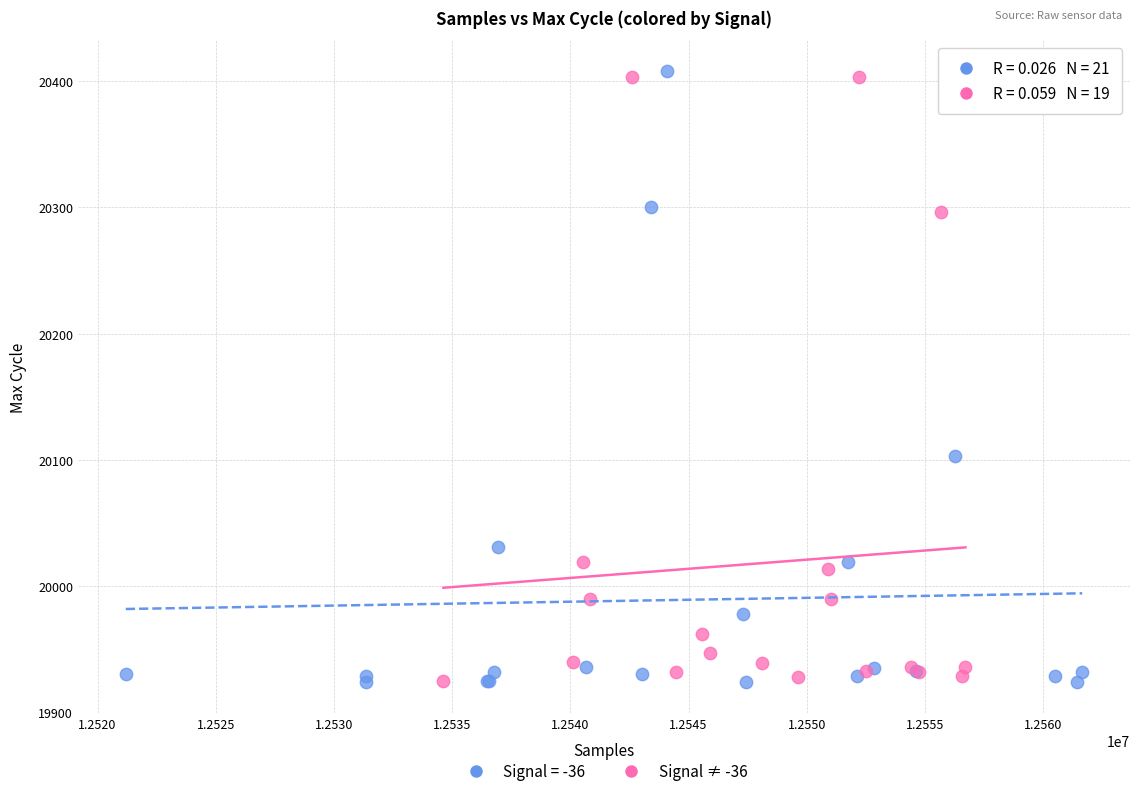

What are all the series names shown in the legend?

Signal = -36, Signal ≠ -36